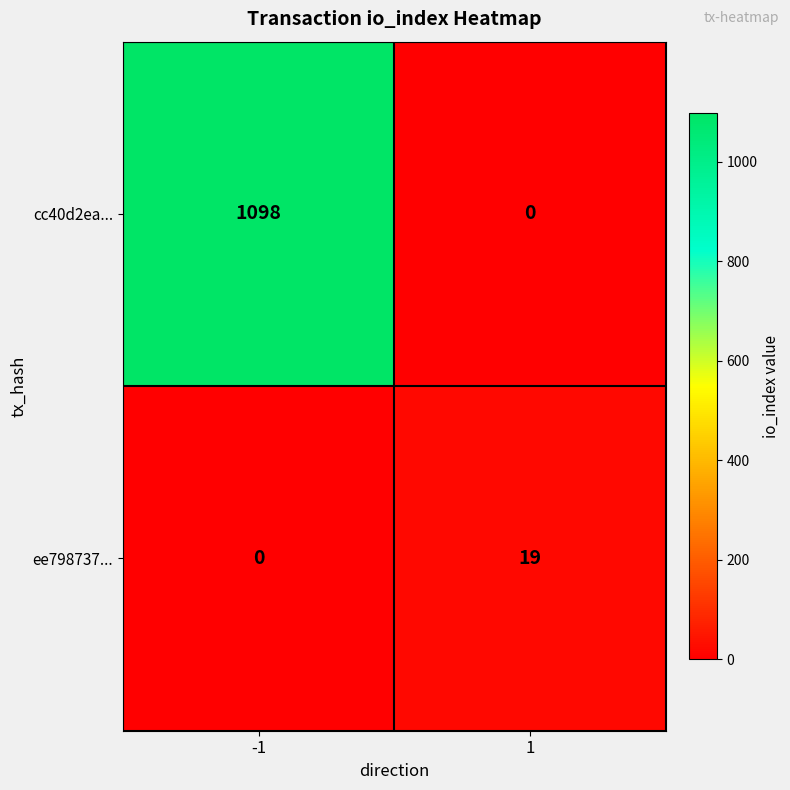

True or false: ee798737... has a value of 12 at -1.

False